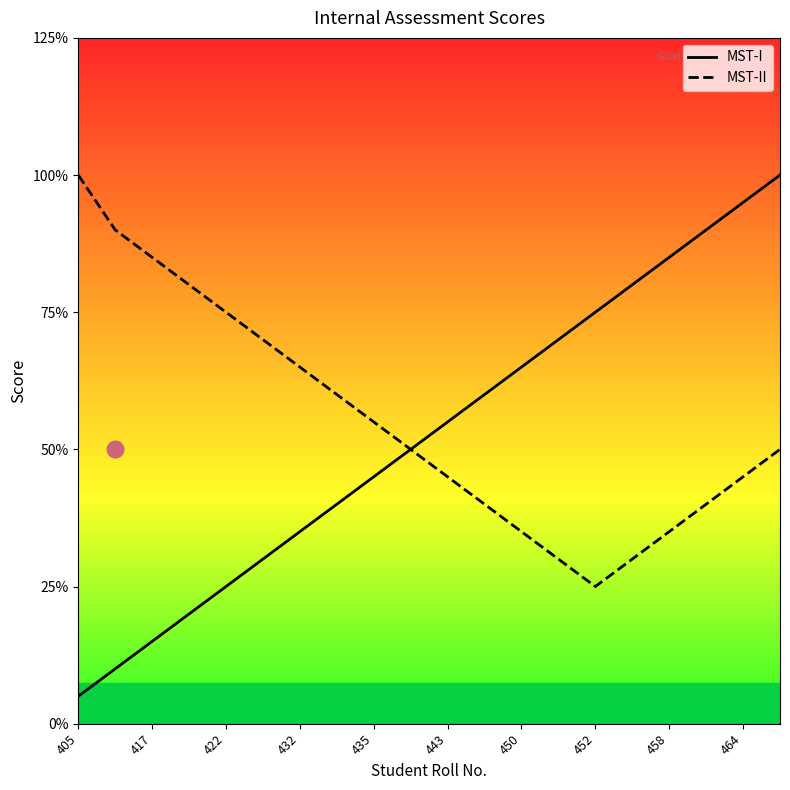

True or false: MST-I has more than 1 points higher than both neighbors.

False